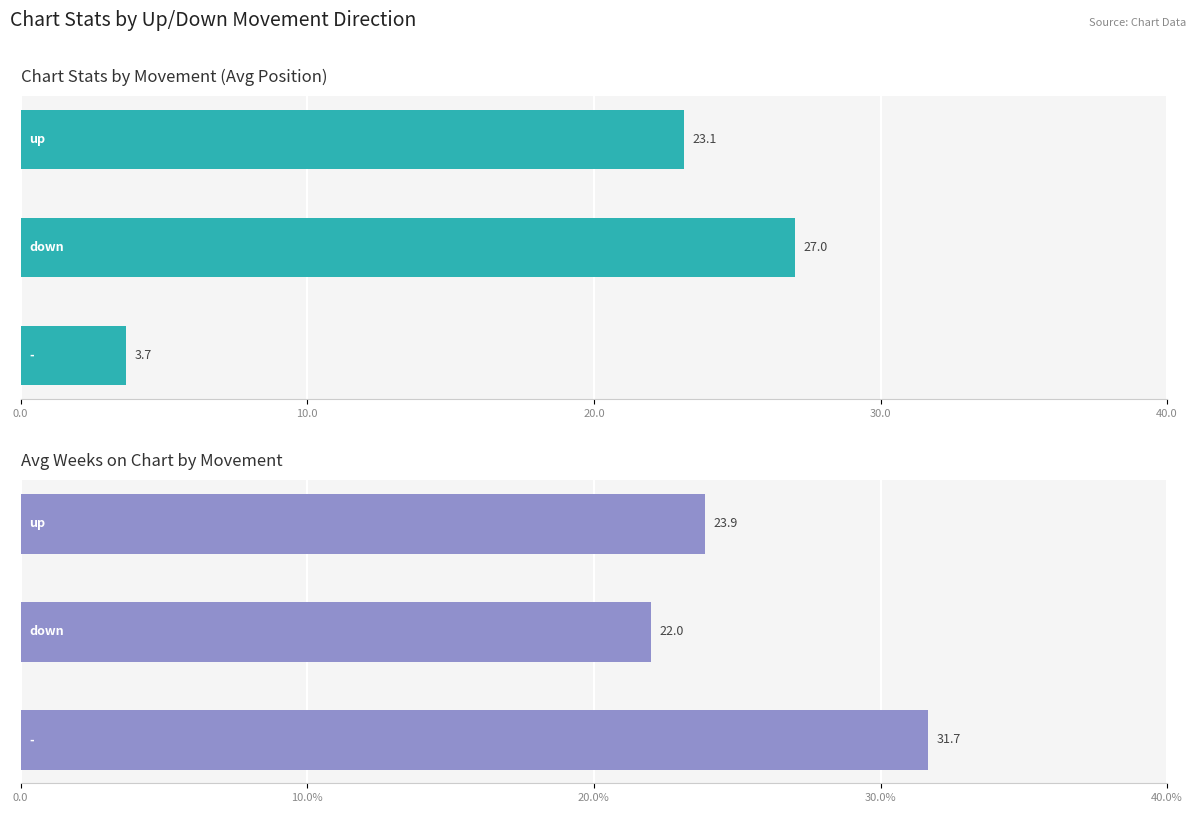

List the series in order of their overall mean, highest first.

Avg Weeks on Chart, Avg Position